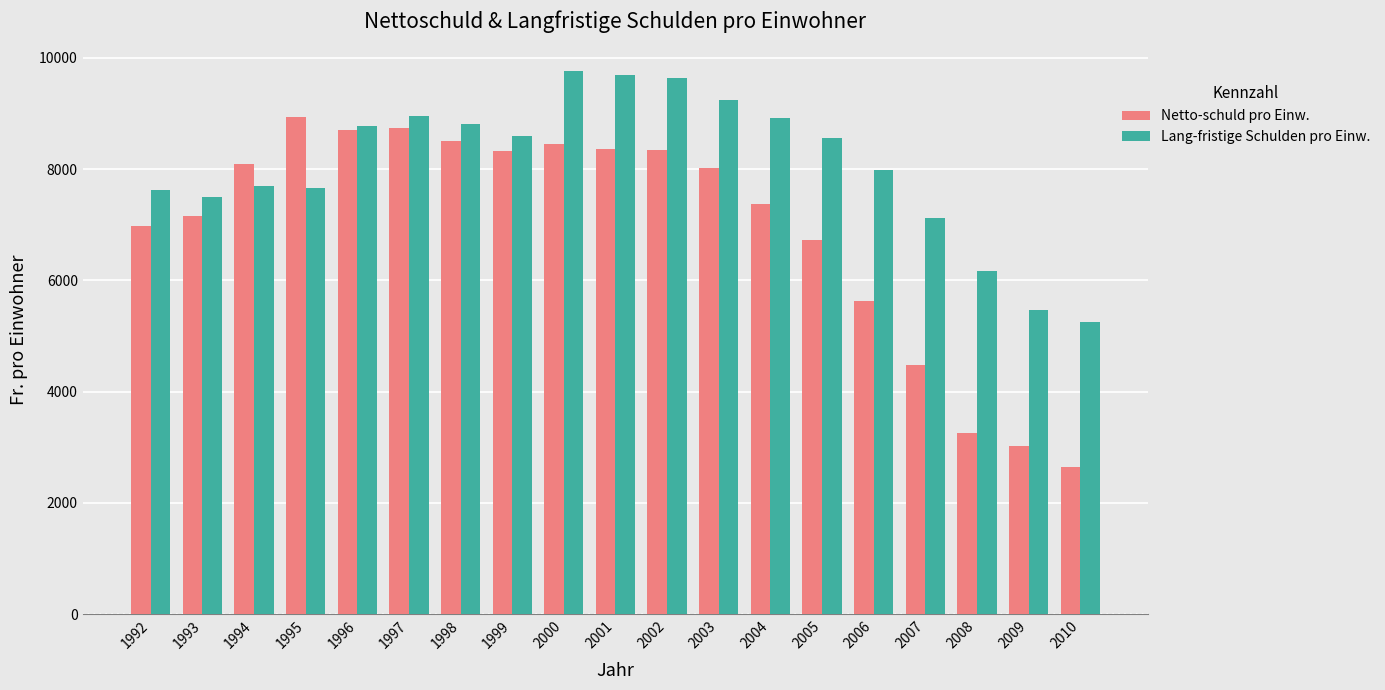

What is the difference between the highest and lowest values at 1999?

281